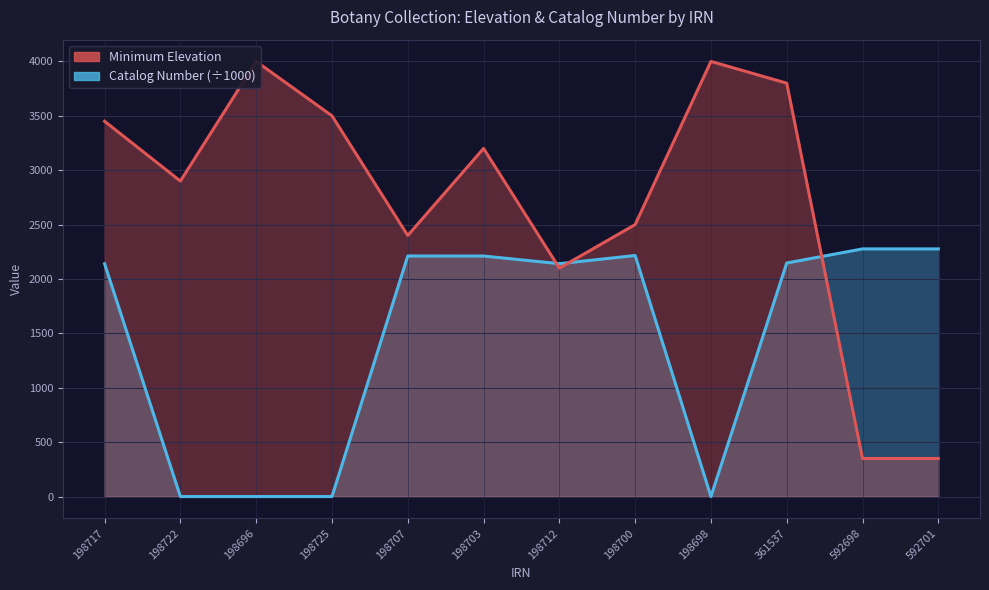

True or false: Minimum Elevation has a value of 4000.0 at 198698.

True